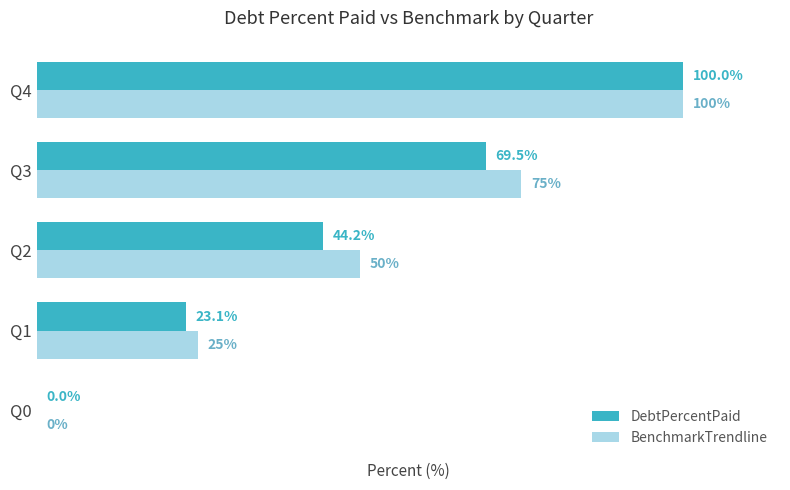

At which label does DebtPercentPaid reach its peak?

Q4